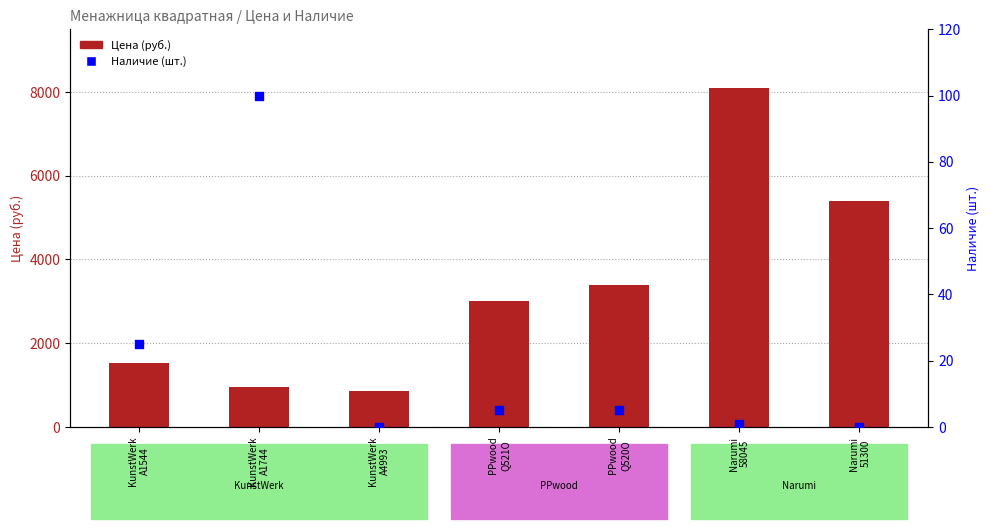

Which series has the largest total across all categories?

Цена